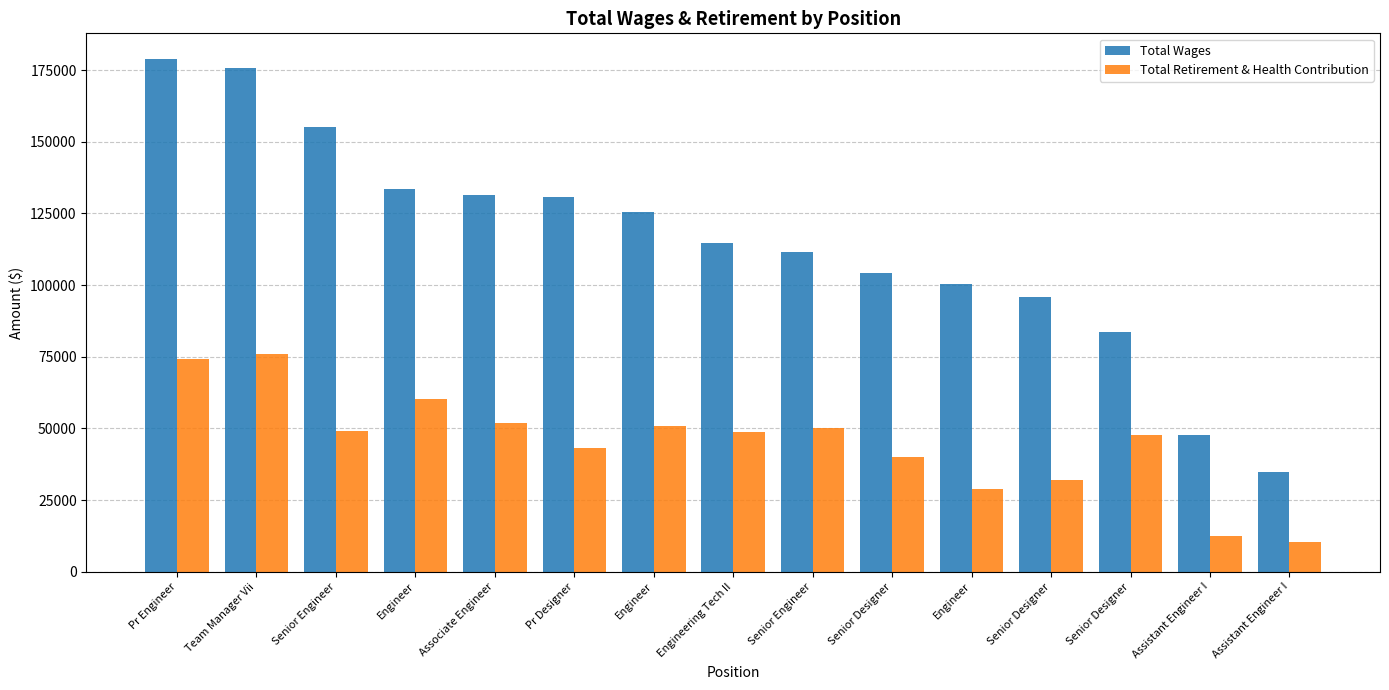

Is it true that Total Retirement & Health Contribution equals 60428 at Engineer?

True